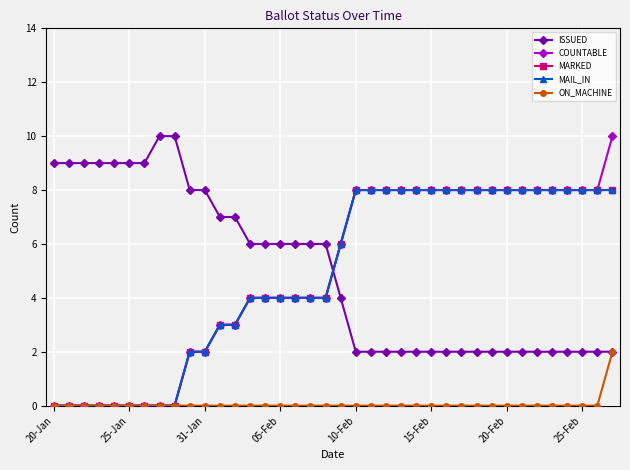

Does the chart have visible grid lines?

Yes